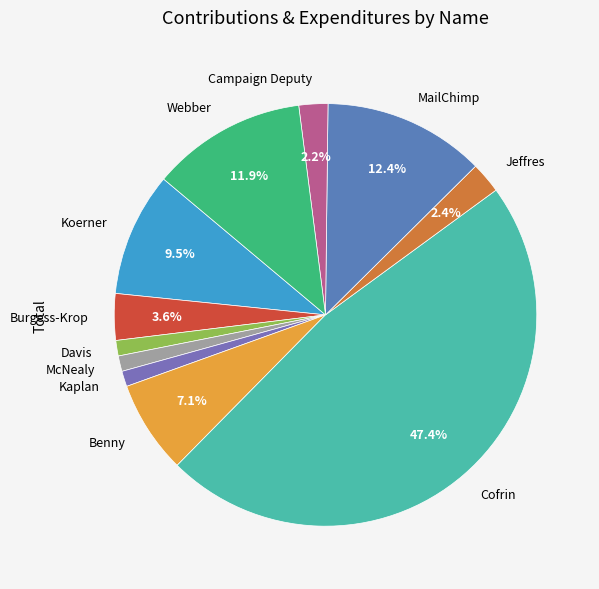

The Cofrin slice represents 47% of the pie. True or false?

True